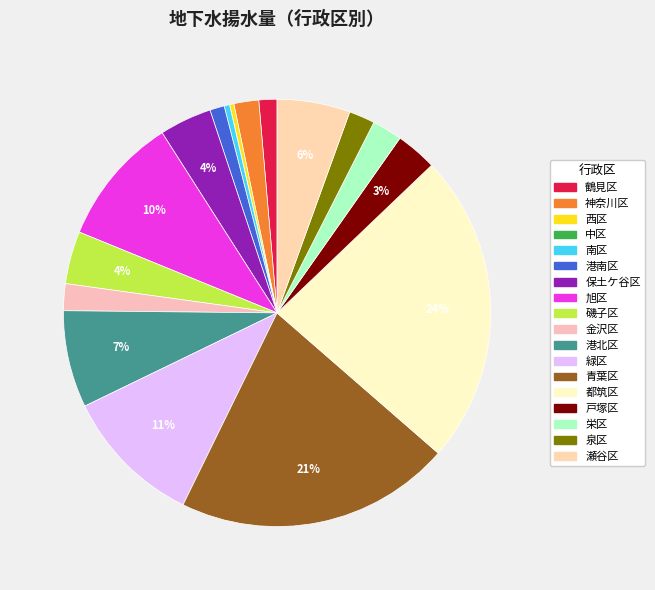

What is the total percentage of 泉区 and 南区?

2.4%